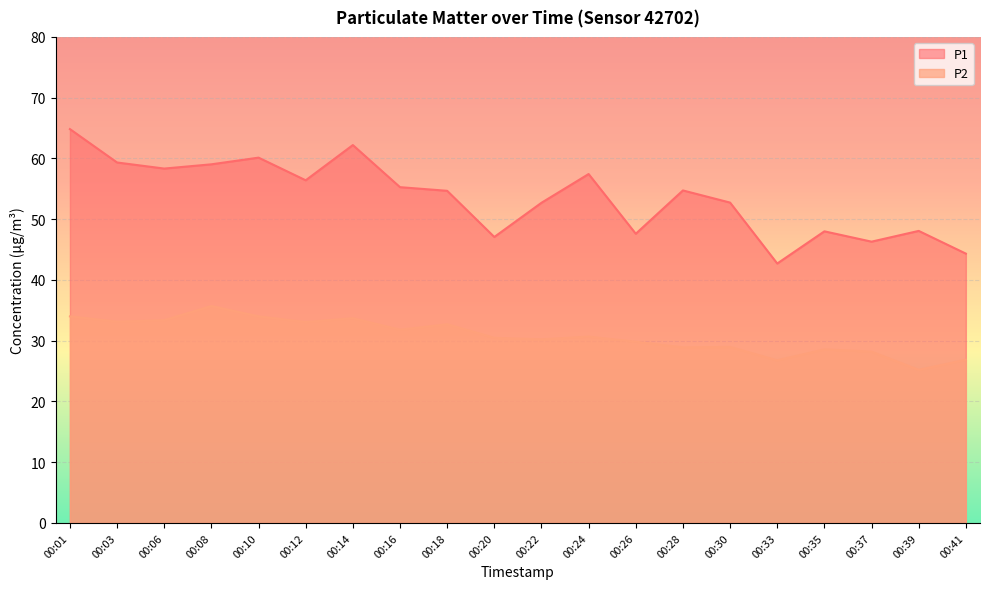

What is the sum of all P2 values?

616.1